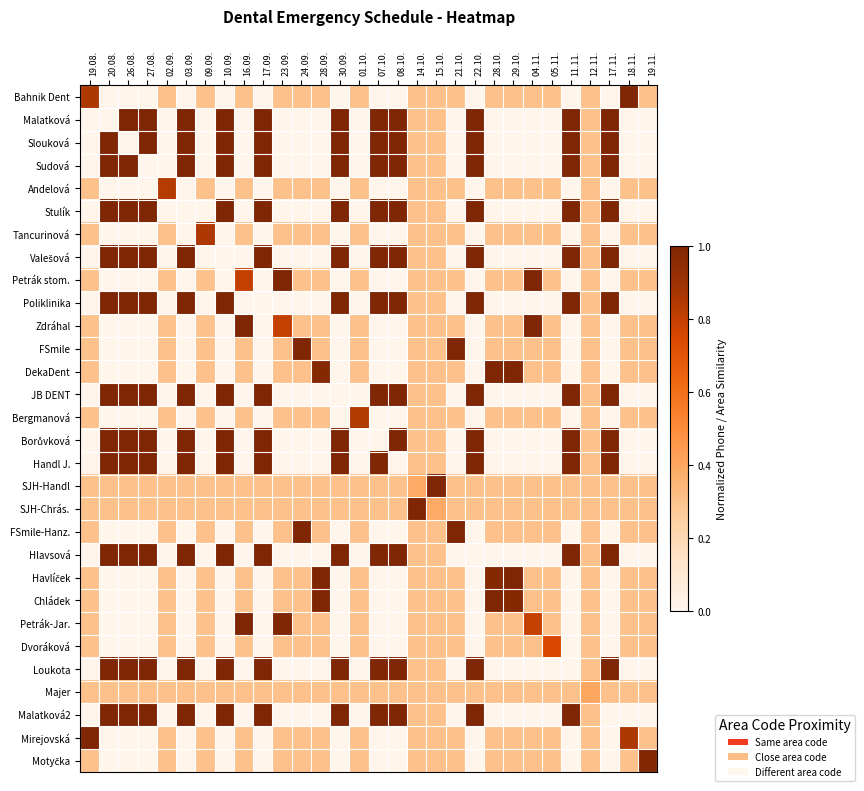

Which series changed the most between 20.08. and 04.11.?

Slouková